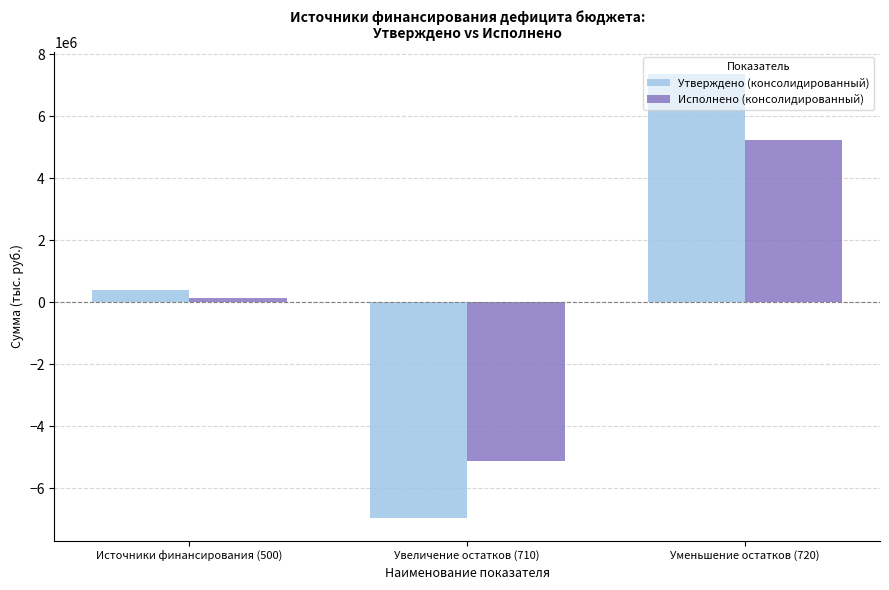

List the labels in order of Исполнено (консолидированный) value, largest first.

Уменьшение остатков (720), Источники финансирования (500), Увеличение остатков (710)